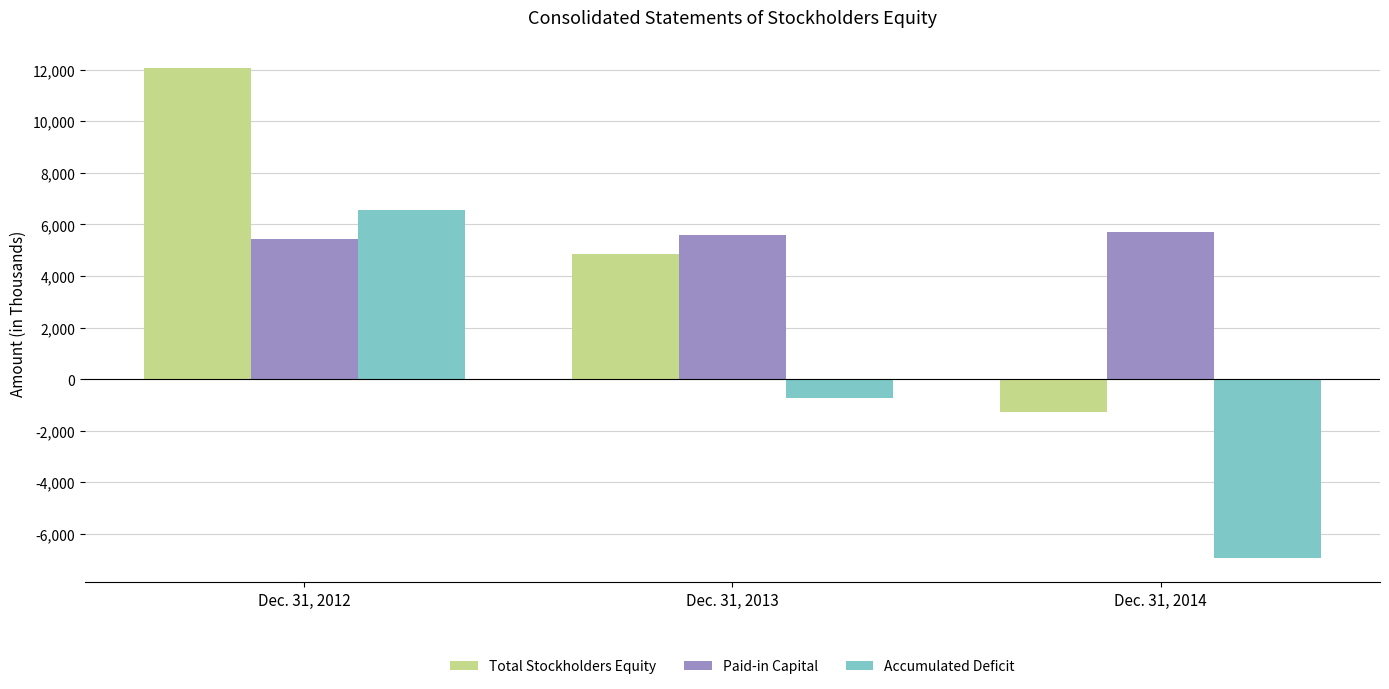

What is the sum of all Paid-in Capital values?

16741